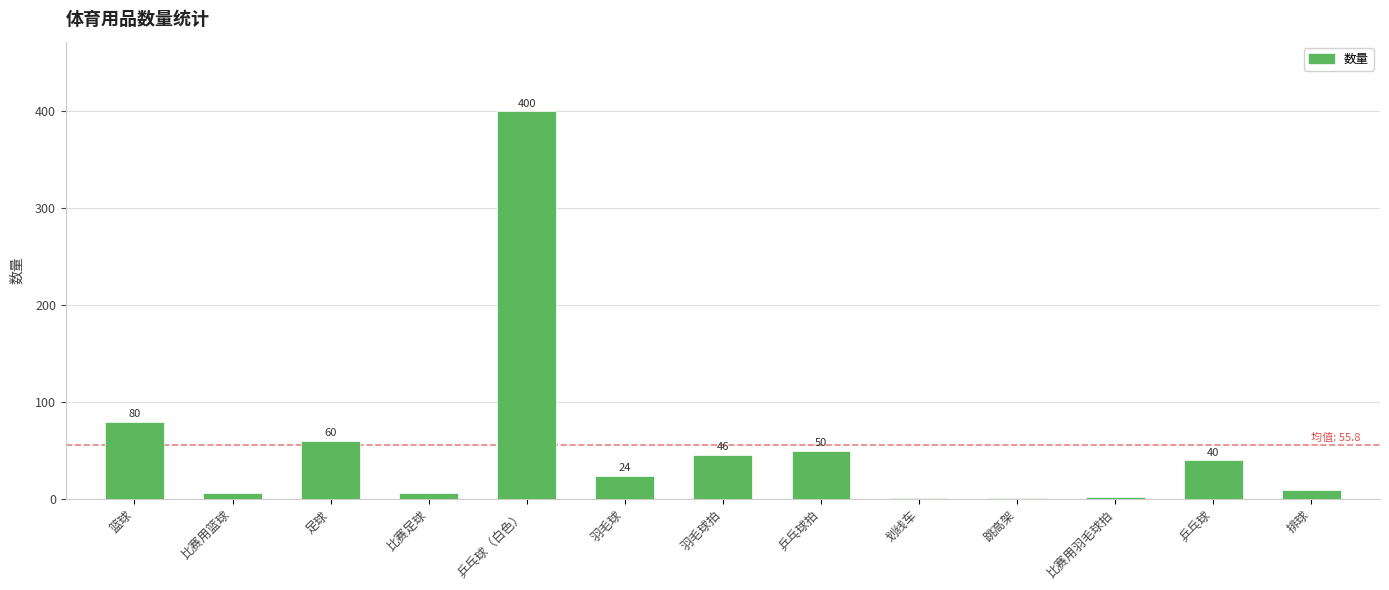

Which label corresponds to the largest value in the chart?

乒乓球（白色）